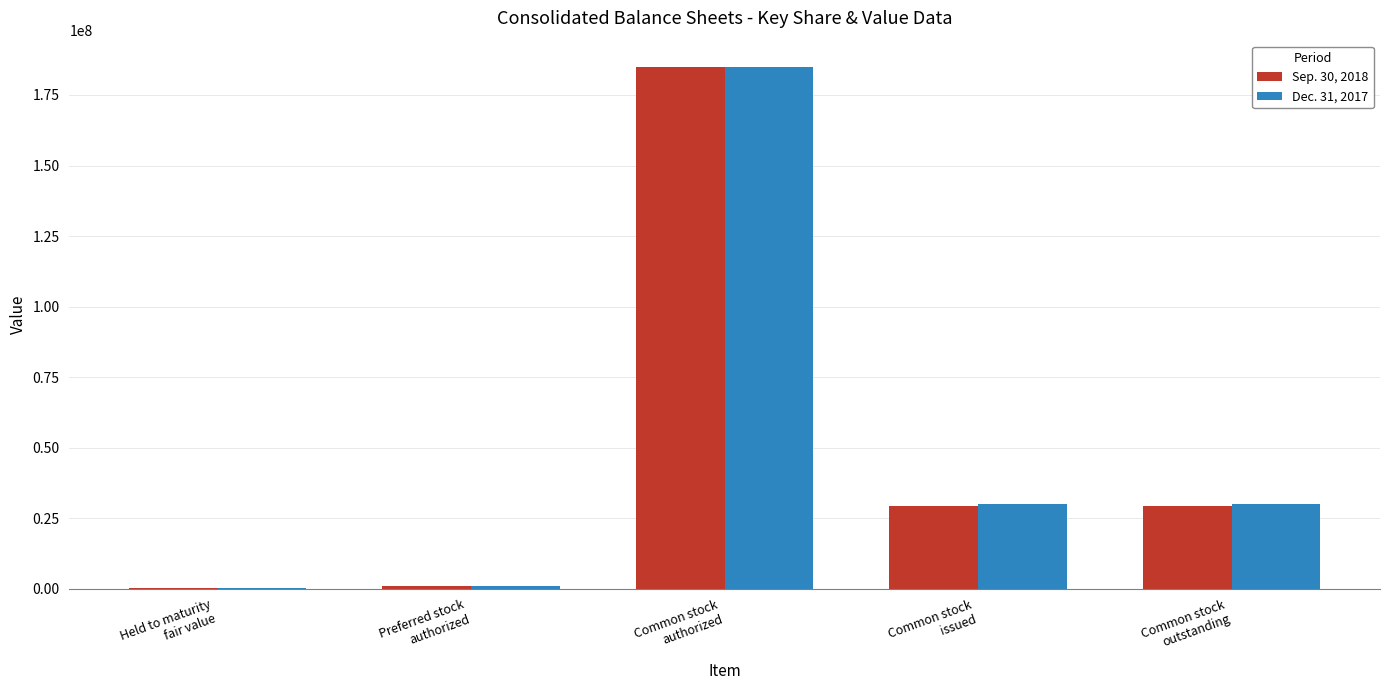

Reading right to left, list all the values displayed in this chart.

Sep. 30, 2018: 29270398	29270398	185000000	1000000	146466
Dec. 31, 2017: 30024222	30024222	185000000	1000000	189201